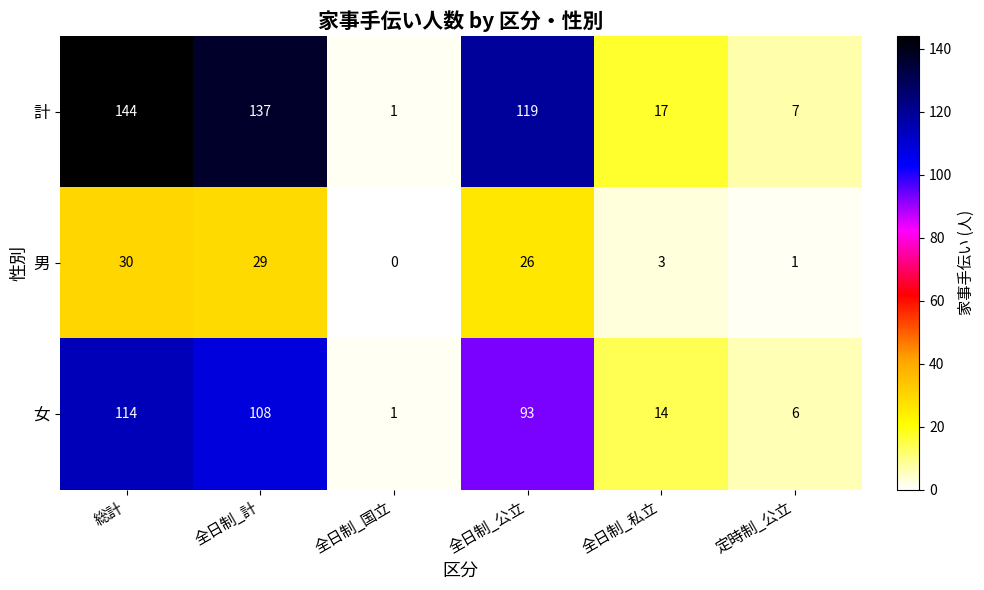

Rank the series at 全日制_公立 from highest to lowest value.

計, 女, 男